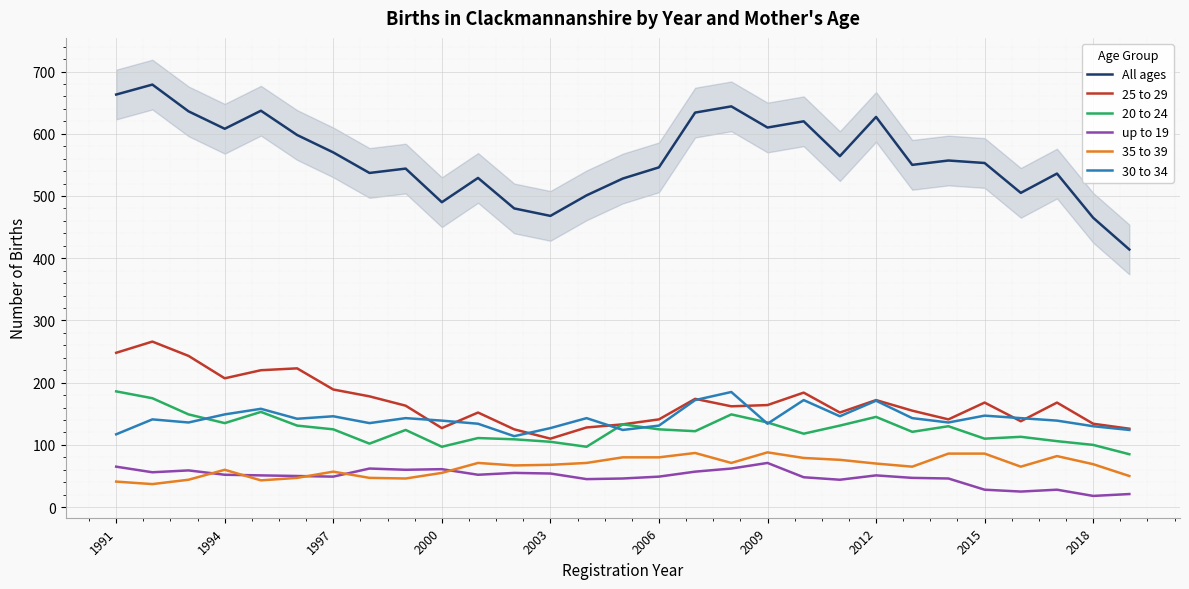

What is the smallest value displayed?

18